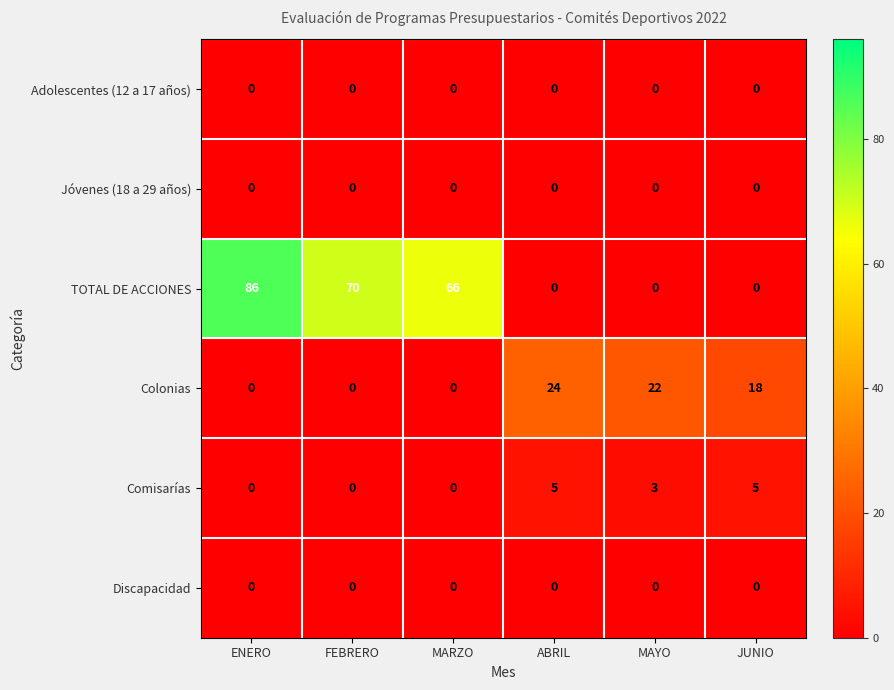

Where is Colonias nearest to the value 12?

JUNIO